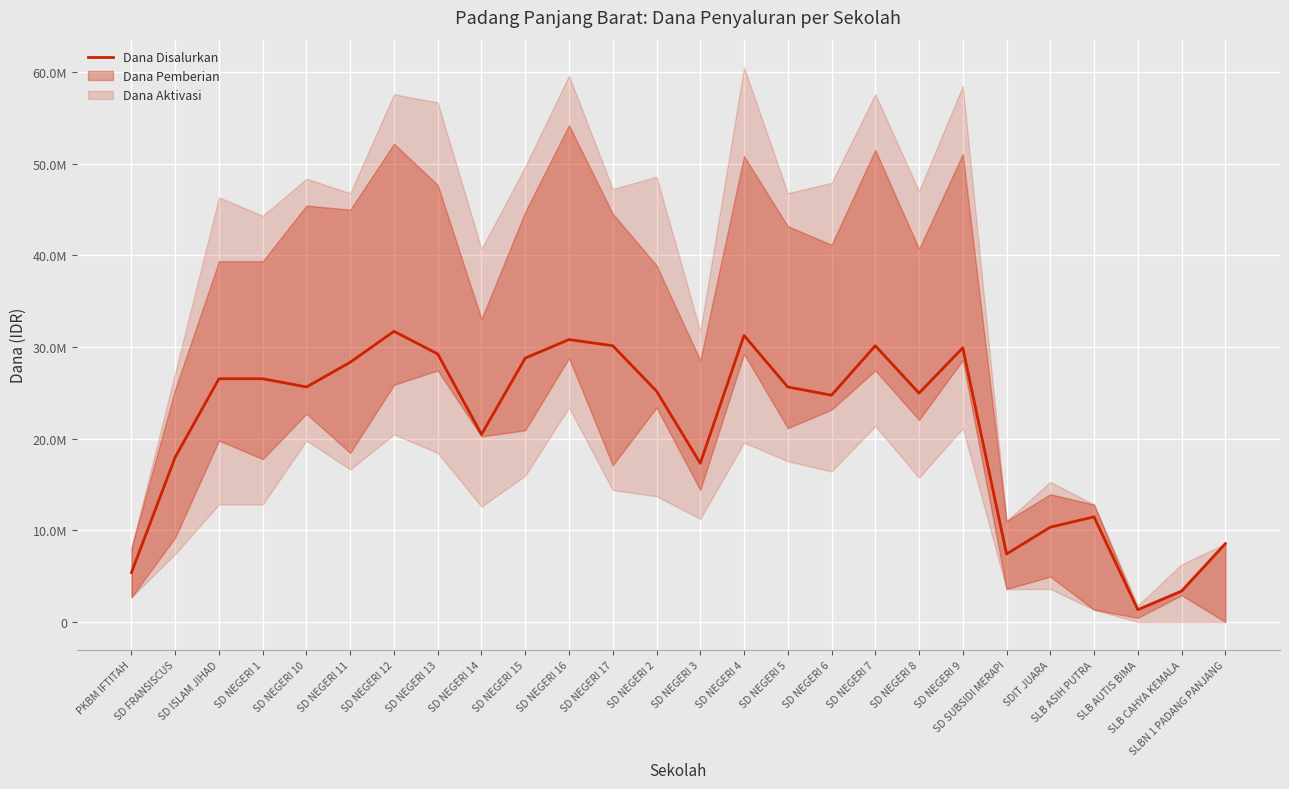

Reading left to right, what are all the values shown in this chart?

PKBM IFTITAH=5400000	SD FRANSISCUS=18000000	SD ISLAM JIHAD=26550000	SD NEGERI 1=26550000	SD NEGERI 10=25650000	SD NEGERI 11=28350000	SD NEGERI 12=31725000	SD NEGERI 13=29250000	SD NEGERI 14=20475000	SD NEGERI 15=28800000	SD NEGERI 16=30825000	SD NEGERI 17=30150000	SD NEGERI 2=25200000	SD NEGERI 3=17325000	SD NEGERI 4=31275000	SD NEGERI 5=25650000	SD NEGERI 6=24750000	SD NEGERI 7=30150000	SD NEGERI 8=24975000	SD NEGERI 9=29925000	SD SUBSIDI MERAPI=7425000	SDIT JUARA=10350000	SLB ASIH PUTRA=11475000	SLB AUTIS BIMA=1350000	SLB CAHYA KEMALA=3375000	SLBN 1 PADANG PANJANG=8550000